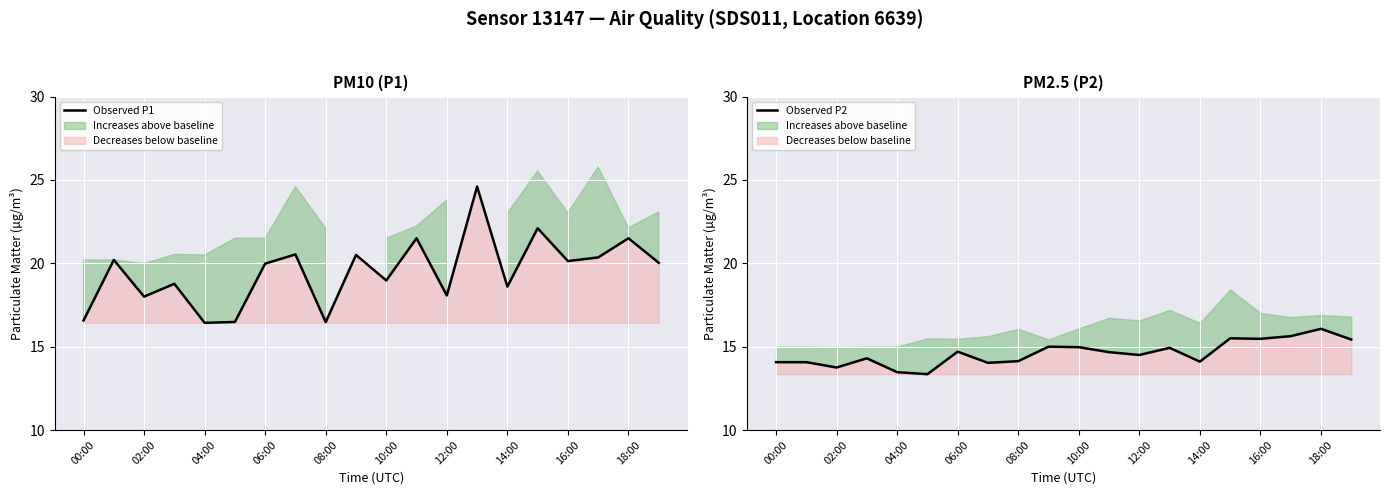

Which series has the widest spread of values?

Observed P1